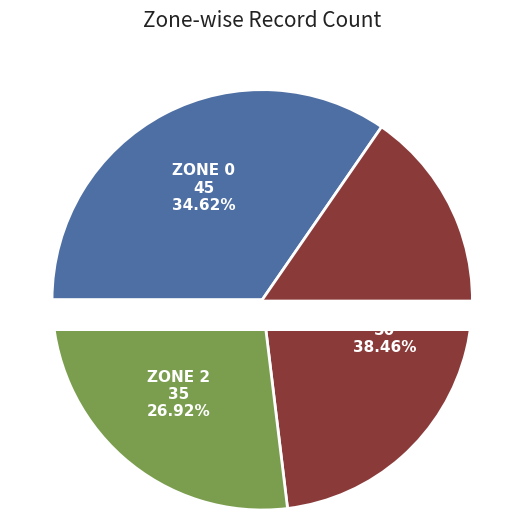

What percentage is the Zone 0 slice, to the nearest percent?

35%